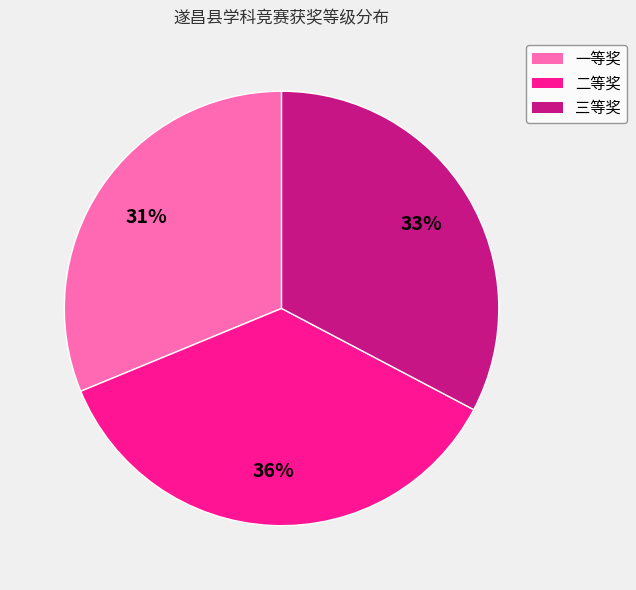

Do 二等奖 and 三等奖 together represent more than half of the pie?

Yes